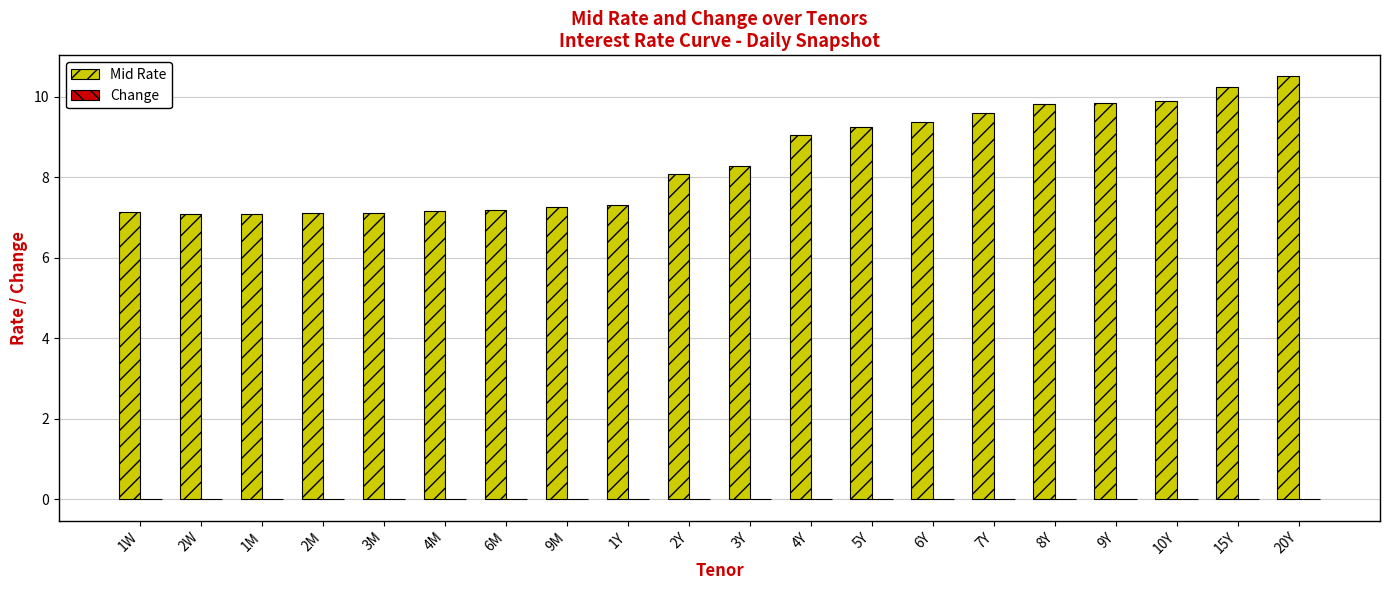

Which category has the highest value in the Mid Rate series?

20Y